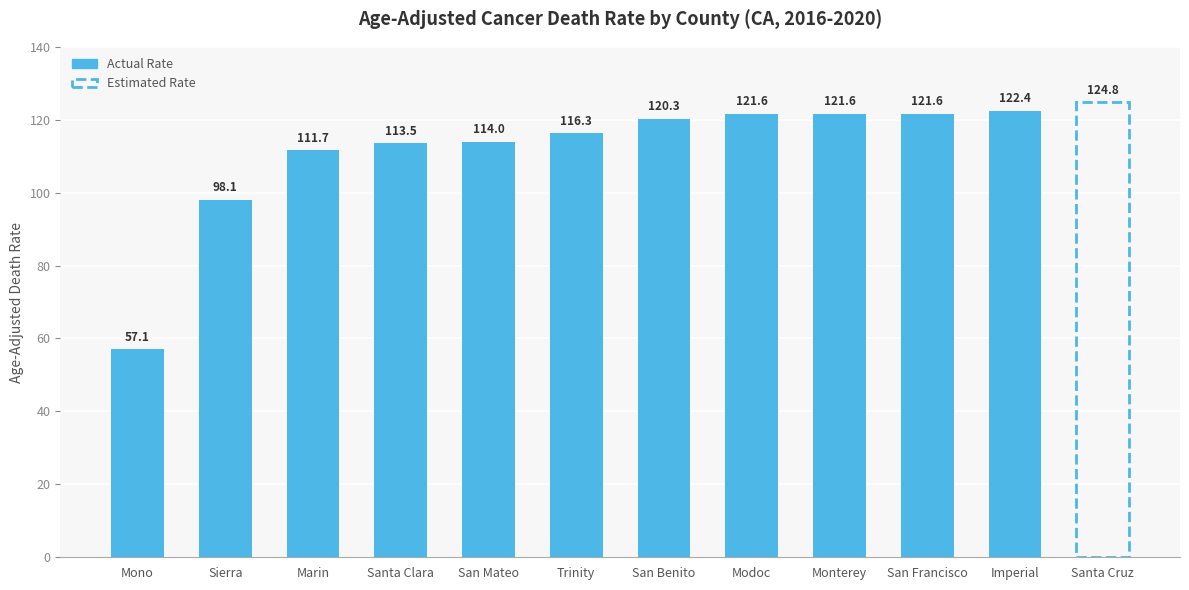

What is the difference between the maximum and minimum values?

67.7